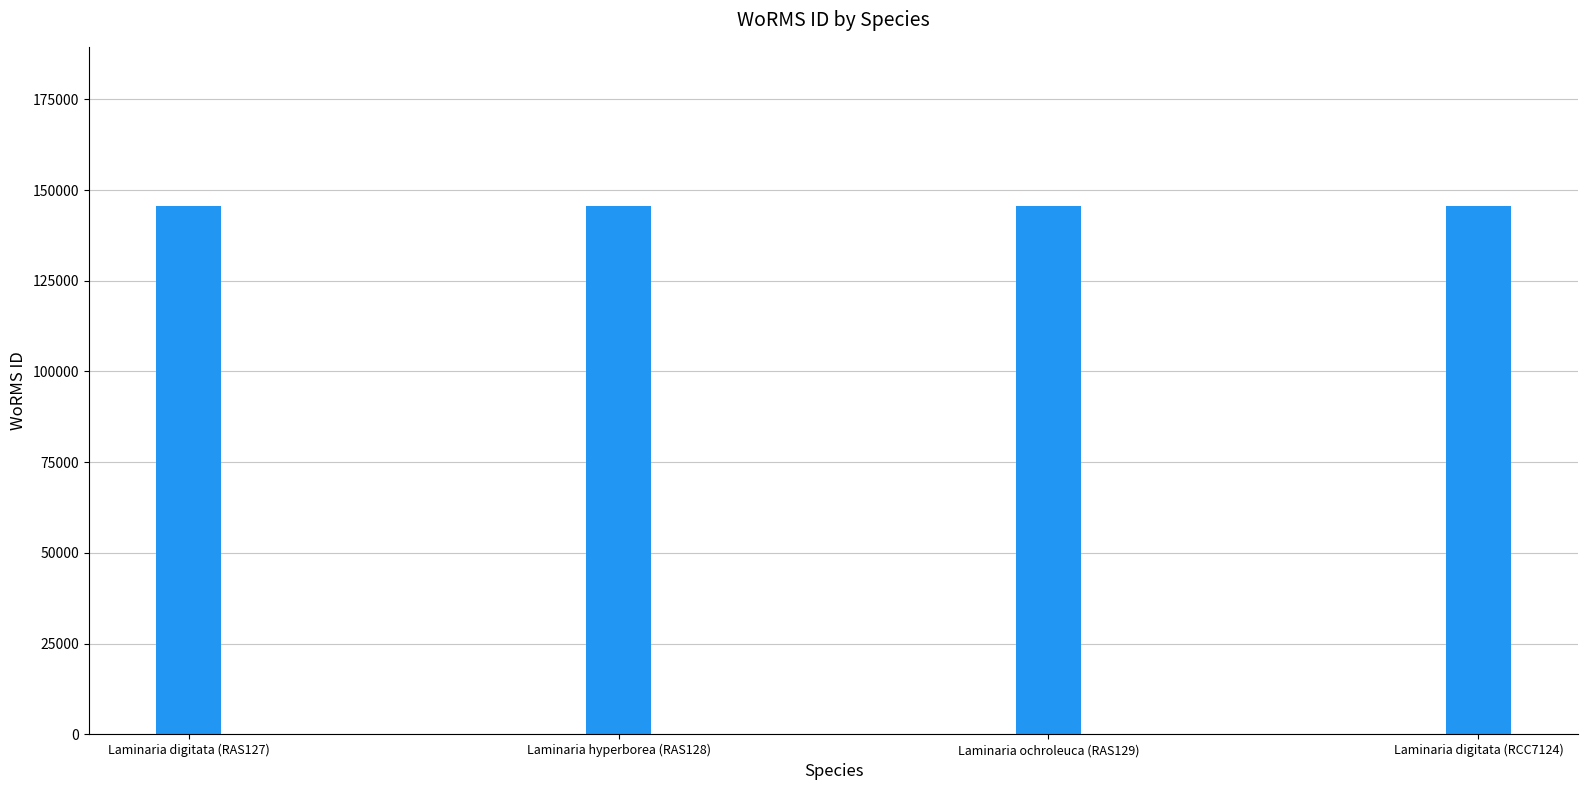

True or false: the data shows 73752 at Laminaria hyperborea (RAS128).

False